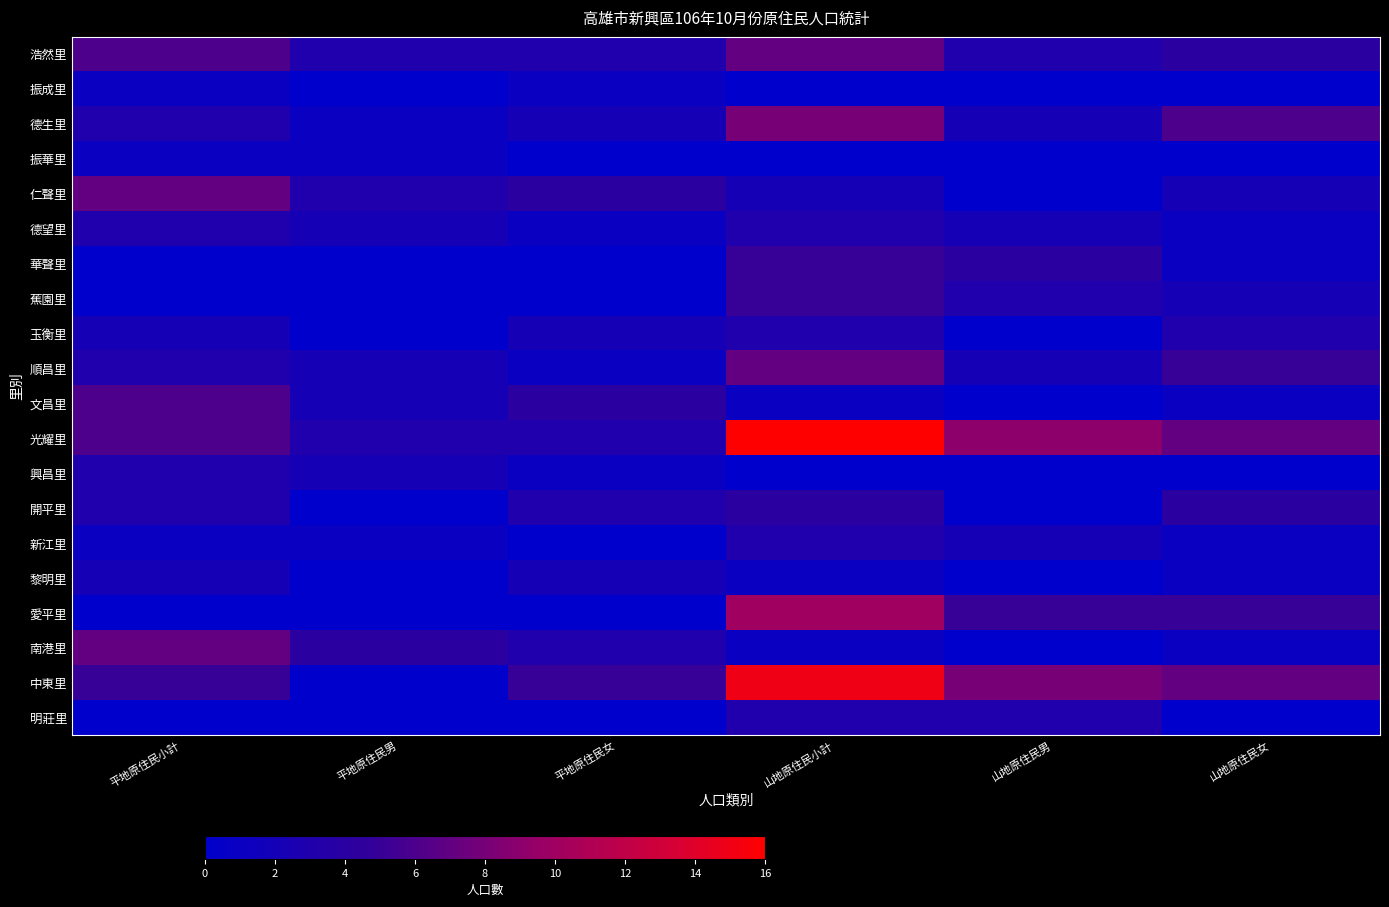

Reading left to right, what are all the values shown in this chart?

浩然里: 平地原住民小計=6	平地原住民男=3	平地原住民女=3	山地原住民小計=7	山地原住民男=3	山地原住民女=4
振成里: 平地原住民小計=1	平地原住民男=0	平地原住民女=1	山地原住民小計=0	山地原住民男=0	山地原住民女=0
德生里: 平地原住民小計=3	平地原住民男=1	平地原住民女=2	山地原住民小計=8	山地原住民男=2	山地原住民女=6
振華里: 平地原住民小計=1	平地原住民男=1	平地原住民女=0	山地原住民小計=0	山地原住民男=0	山地原住民女=0
仁聲里: 平地原住民小計=7	平地原住民男=3	平地原住民女=4	山地原住民小計=2	山地原住民男=0	山地原住民女=2
德望里: 平地原住民小計=3	平地原住民男=2	平地原住民女=1	山地原住民小計=3	山地原住民男=2	山地原住民女=1
華聲里: 平地原住民小計=0	平地原住民男=0	平地原住民女=0	山地原住民小計=5	山地原住民男=4	山地原住民女=1
蕉園里: 平地原住民小計=0	平地原住民男=0	平地原住民女=0	山地原住民小計=5	山地原住民男=3	山地原住民女=2
玉衡里: 平地原住民小計=2	平地原住民男=0	平地原住民女=2	山地原住民小計=3	山地原住民男=0	山地原住民女=3
順昌里: 平地原住民小計=3	平地原住民男=2	平地原住民女=1	山地原住民小計=7	山地原住民男=2	山地原住民女=5
文昌里: 平地原住民小計=6	平地原住民男=2	平地原住民女=4	山地原住民小計=1	山地原住民男=0	山地原住民女=1
光耀里: 平地原住民小計=6	平地原住民男=3	平地原住民女=3	山地原住民小計=16	山地原住民男=9	山地原住民女=7
興昌里: 平地原住民小計=3	平地原住民男=2	平地原住民女=1	山地原住民小計=0	山地原住民男=0	山地原住民女=0
開平里: 平地原住民小計=3	平地原住民男=0	平地原住民女=3	山地原住民小計=4	山地原住民男=0	山地原住民女=4
新江里: 平地原住民小計=1	平地原住民男=1	平地原住民女=0	山地原住民小計=3	山地原住民男=2	山地原住民女=1
黎明里: 平地原住民小計=2	平地原住民男=0	平地原住民女=2	山地原住民小計=1	山地原住民男=0	山地原住民女=1
愛平里: 平地原住民小計=0	平地原住民男=0	平地原住民女=0	山地原住民小計=10	山地原住民男=5	山地原住民女=5
南港里: 平地原住民小計=7	平地原住民男=4	平地原住民女=3	山地原住民小計=1	山地原住民男=0	山地原住民女=1
中東里: 平地原住民小計=5	平地原住民男=0	平地原住民女=5	山地原住民小計=15	山地原住民男=8	山地原住民女=7
明莊里: 平地原住民小計=0	平地原住民男=0	平地原住民女=0	山地原住民小計=3	山地原住民男=3	山地原住民女=0